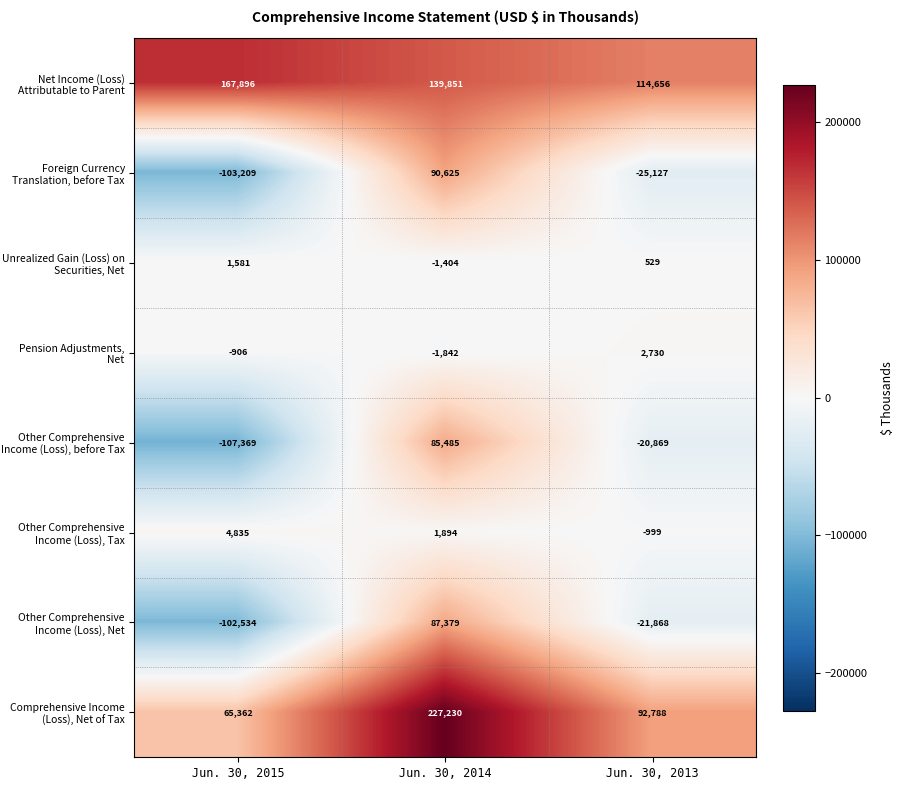

Which series has the largest total across all categories?

Net Income (Loss) Attributable to Parent